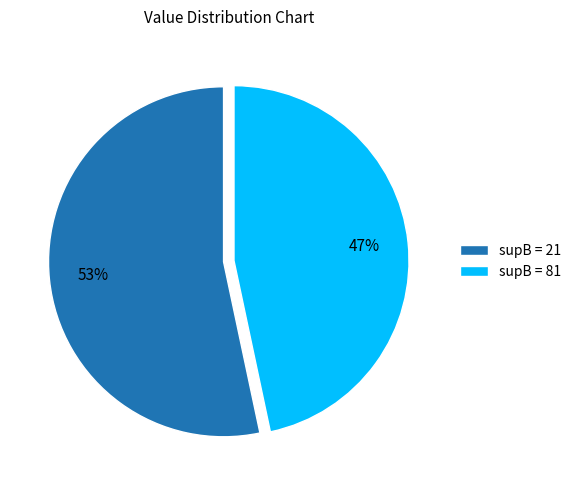

To the nearest percent, what is the average slice percentage?

50%